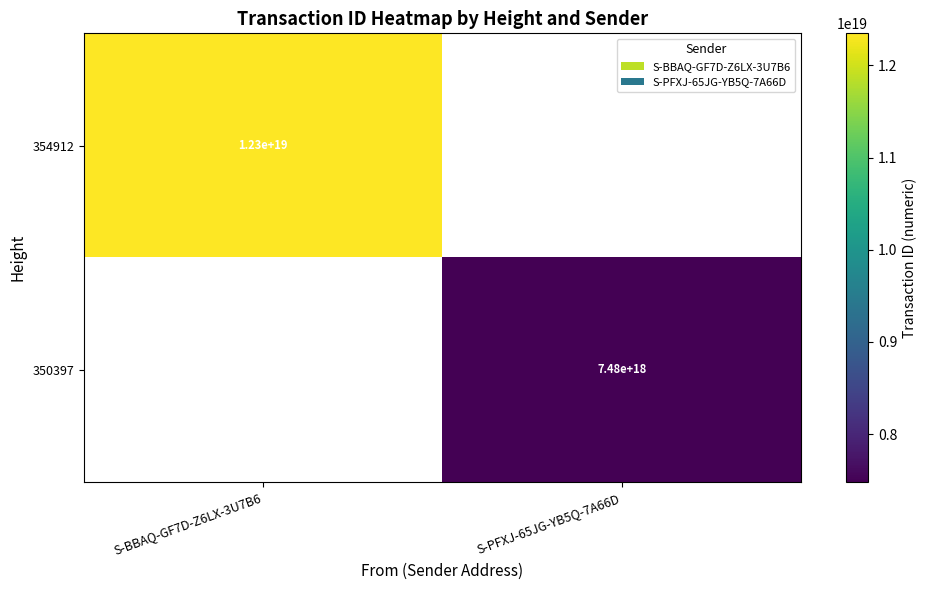

True or false: 354912 has a value of 18546542026037723136 at S-BBAQ-GF7D-Z6LX-3U7B6.

False